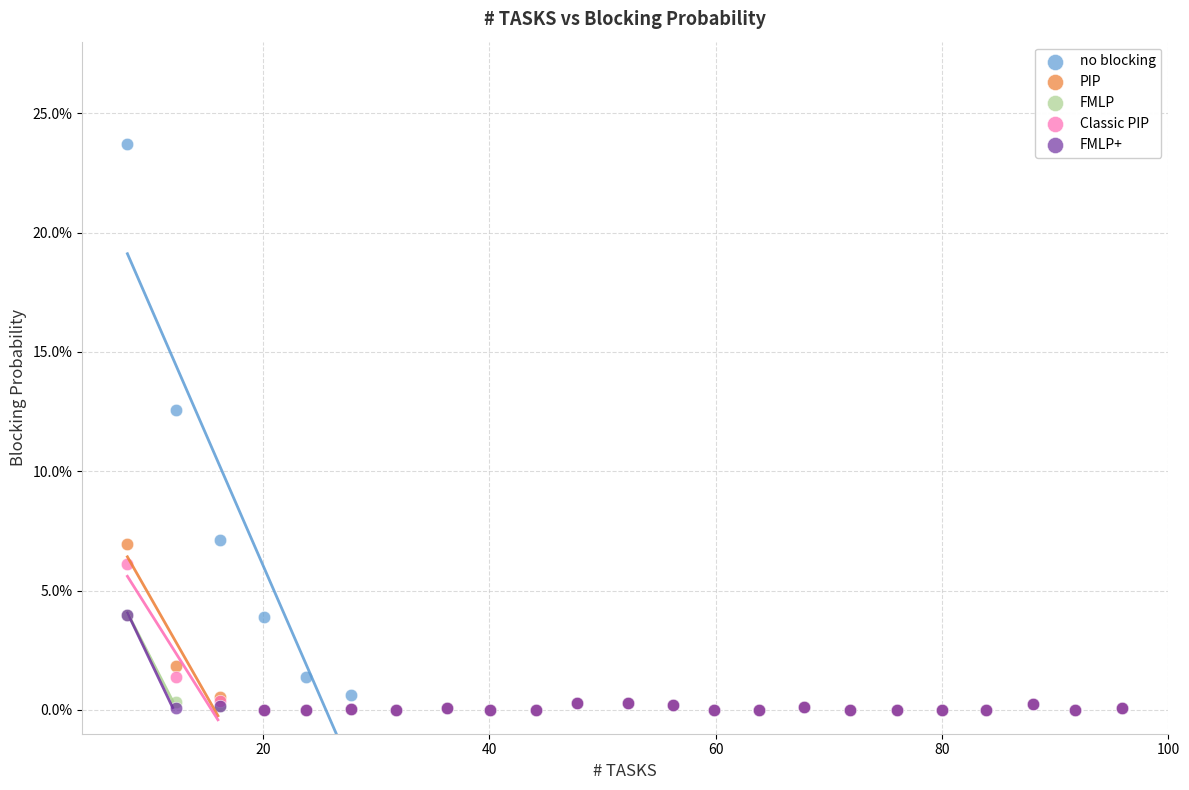

Which series contains the highest Y value?

no blocking